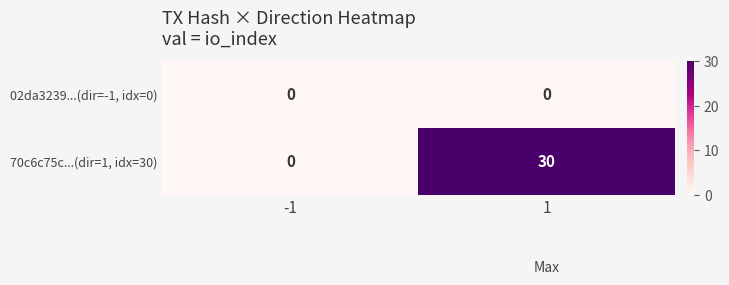

The 70c6c75c...(dir=1, idx=30) series shows 30 at 1. True or false?

True